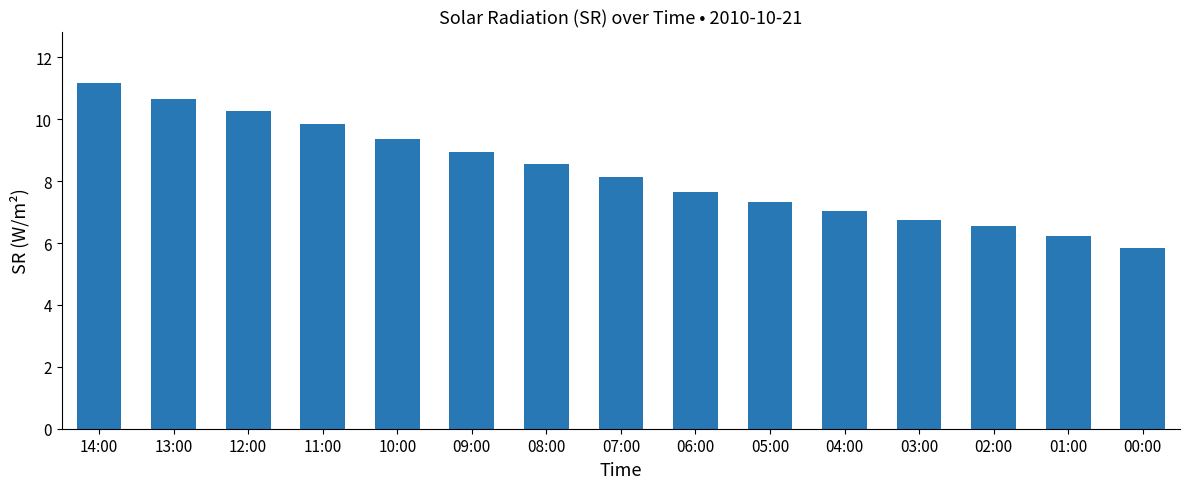

What is the maximum value shown in the chart?

11.2